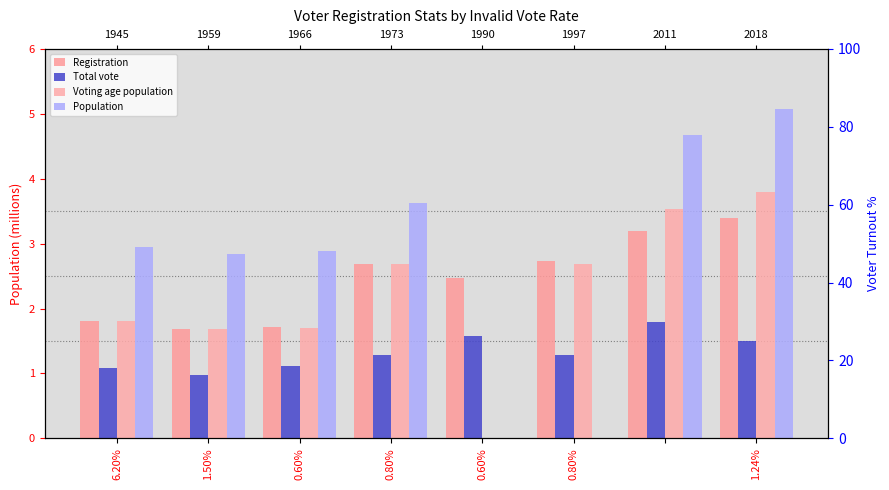

At how many categories does at least one series exceed 3?

3